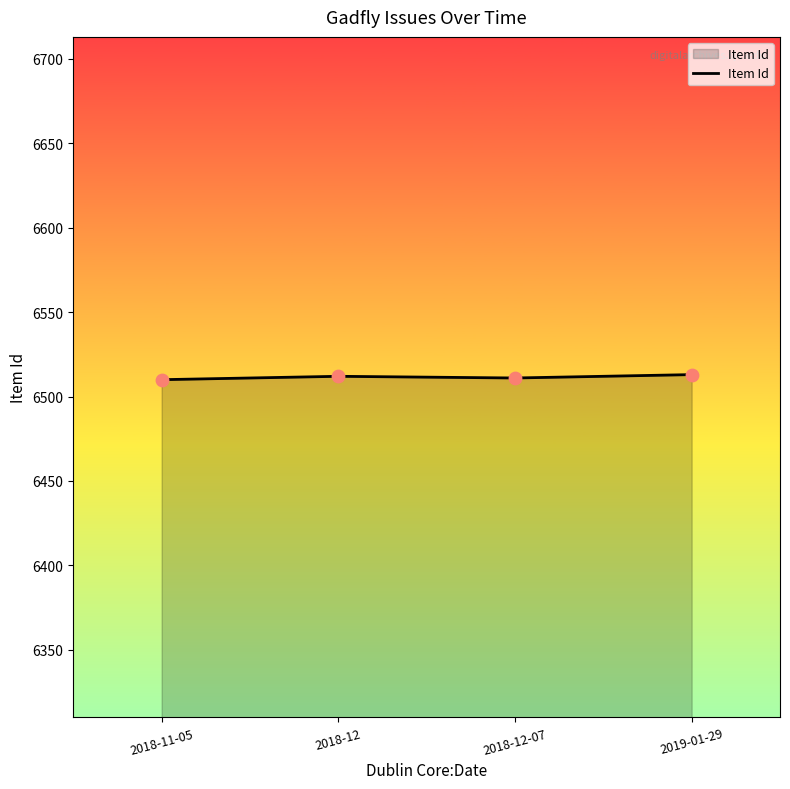

What is the ratio of the value at 2018-11-05 to the value at 2019-01-29?

1.0